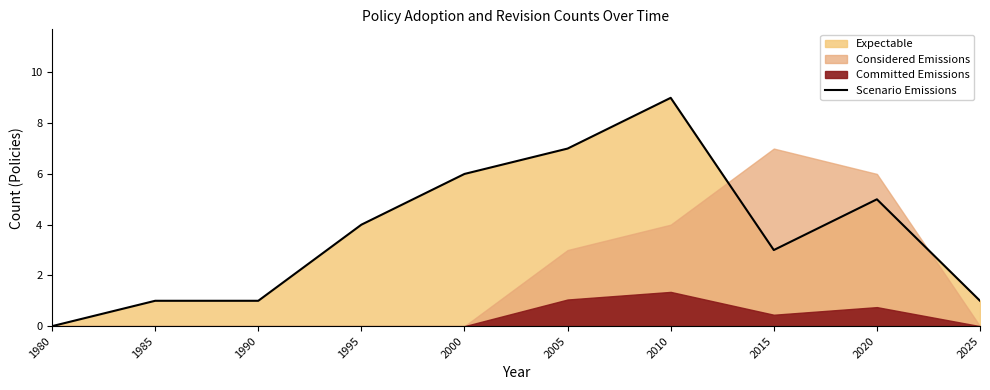

Where is the data nearest to the value 4?

1995